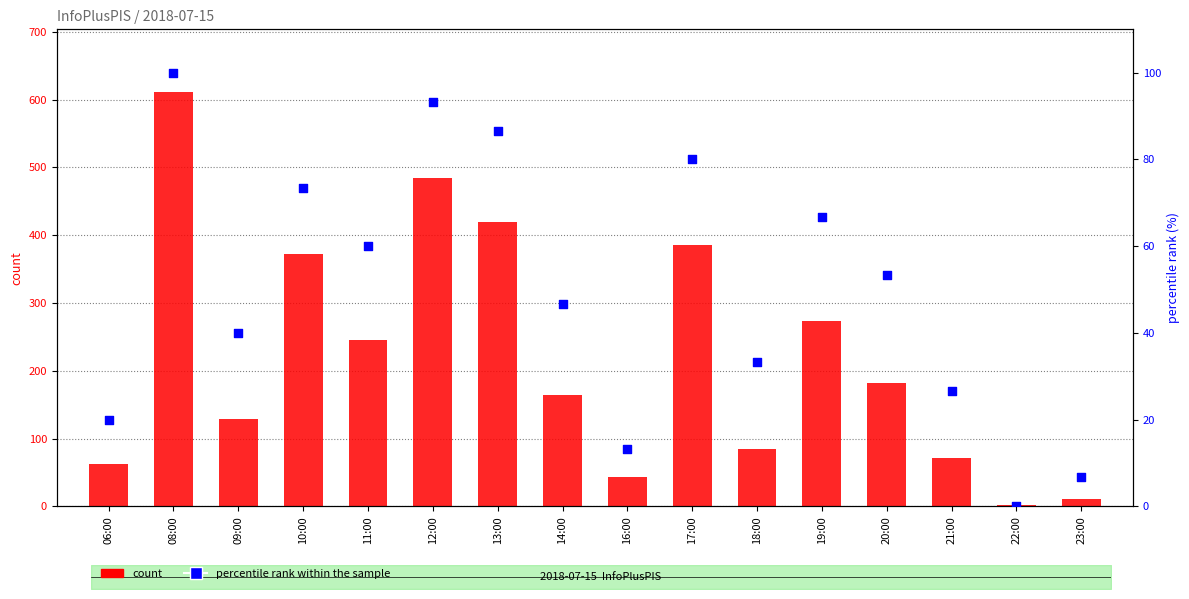

Is the value of count at 22:00 greater than the value of percentile rank within the sample at 17:00?

No